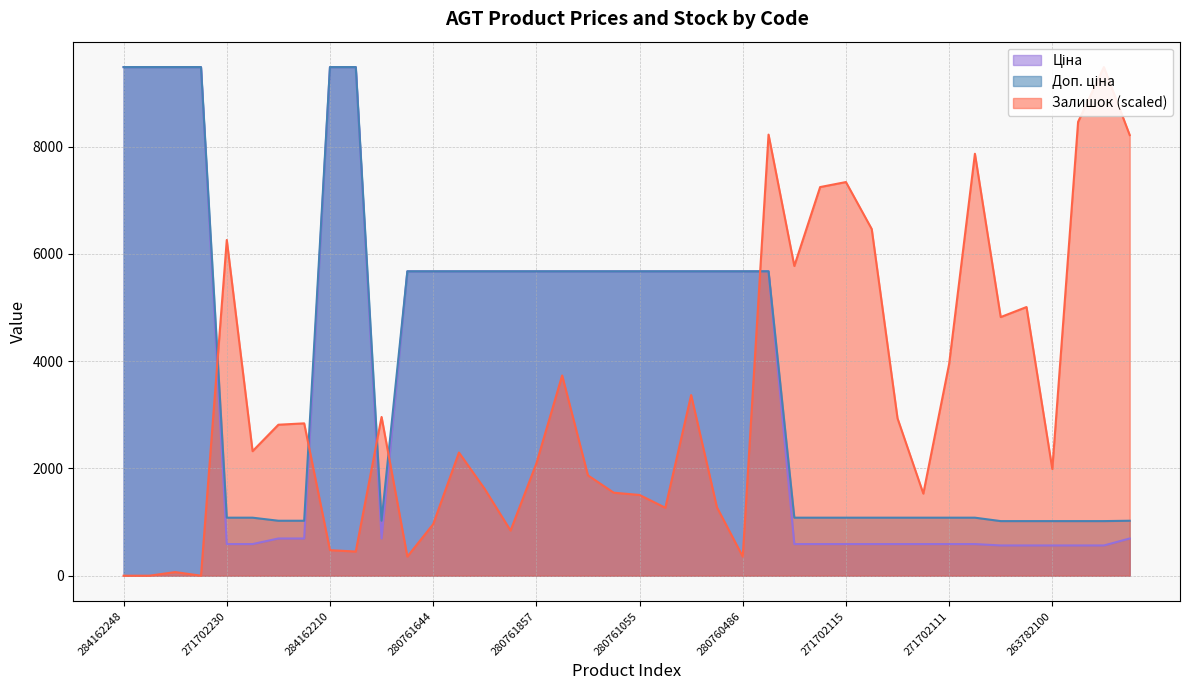

True or false: Ціна and Доп. ціна intersect in this chart.

False